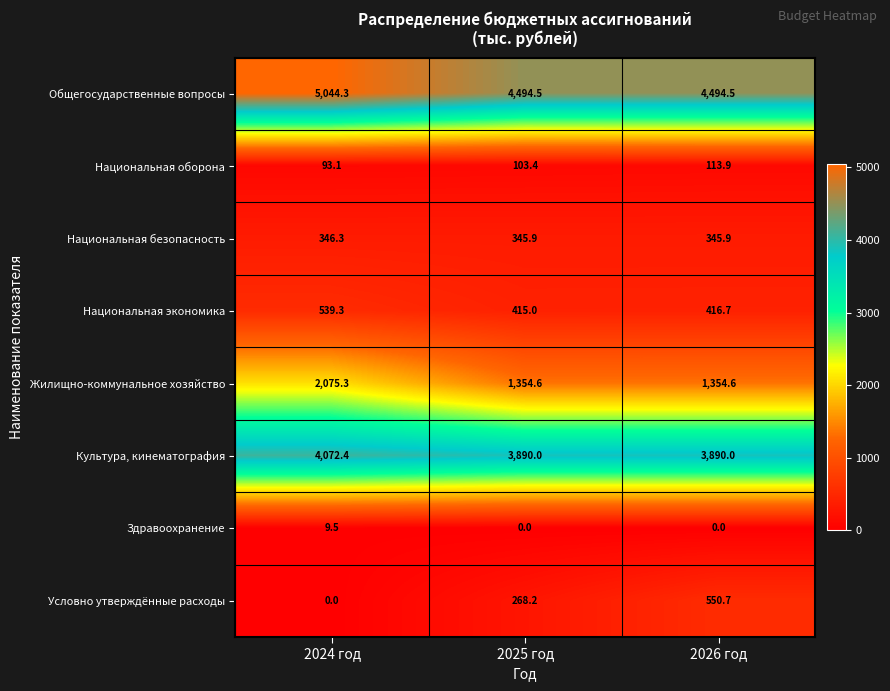

Which series changed the most between 2025 год and 2026 год?

Условно утверждённые расходы